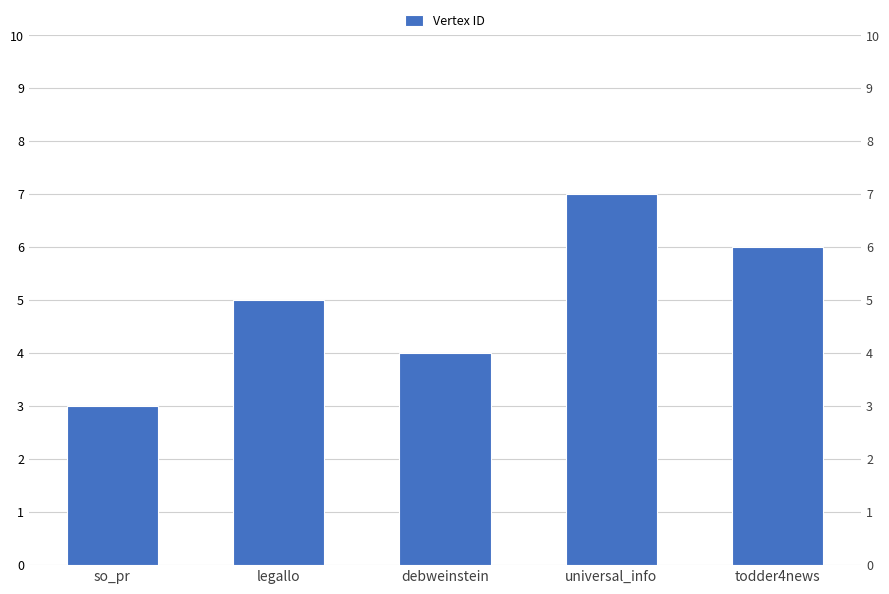

What is the difference between the second highest and minimum values?

3